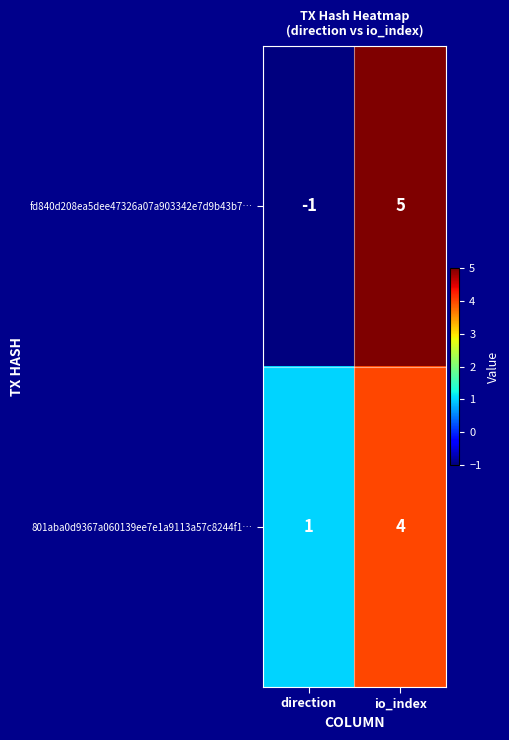

What is the spread (max minus min) of values at io_index?

1